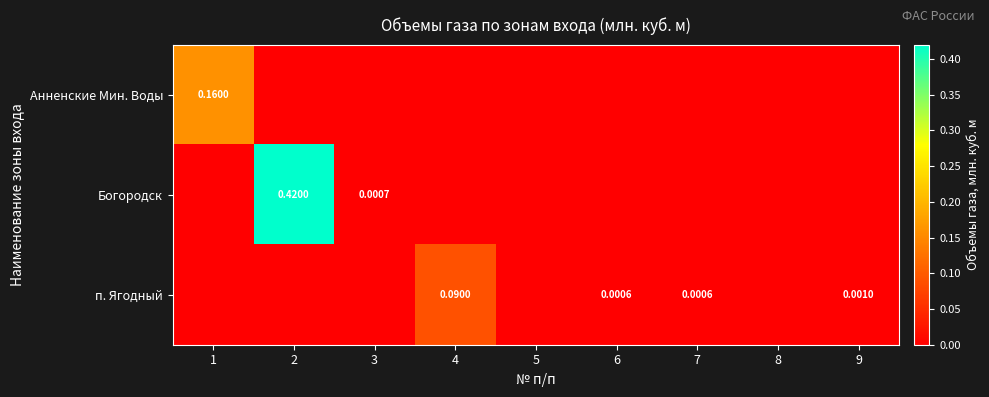

True or false: Богородск has a value of 0.2 at 5.

False